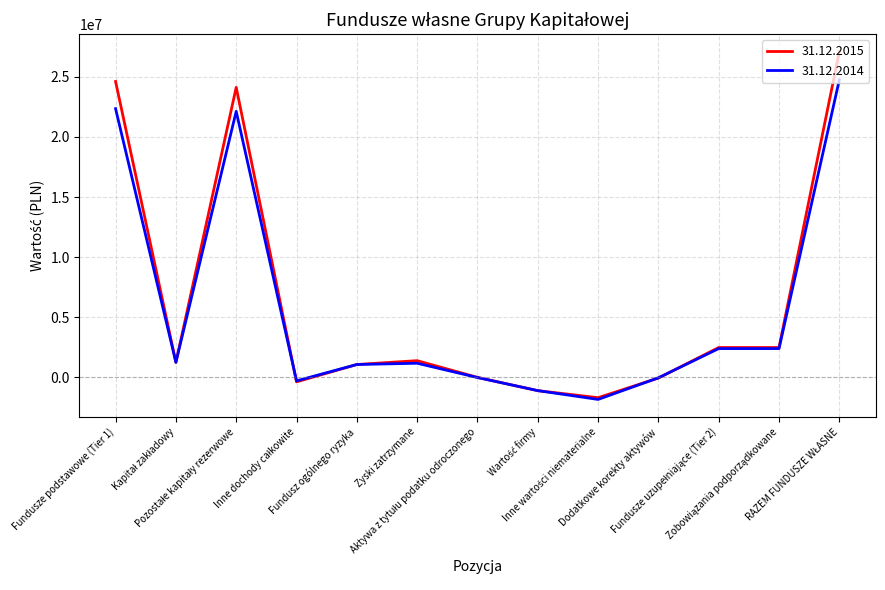

What is the lowest value of the 31.12.2014 series?

-1833506